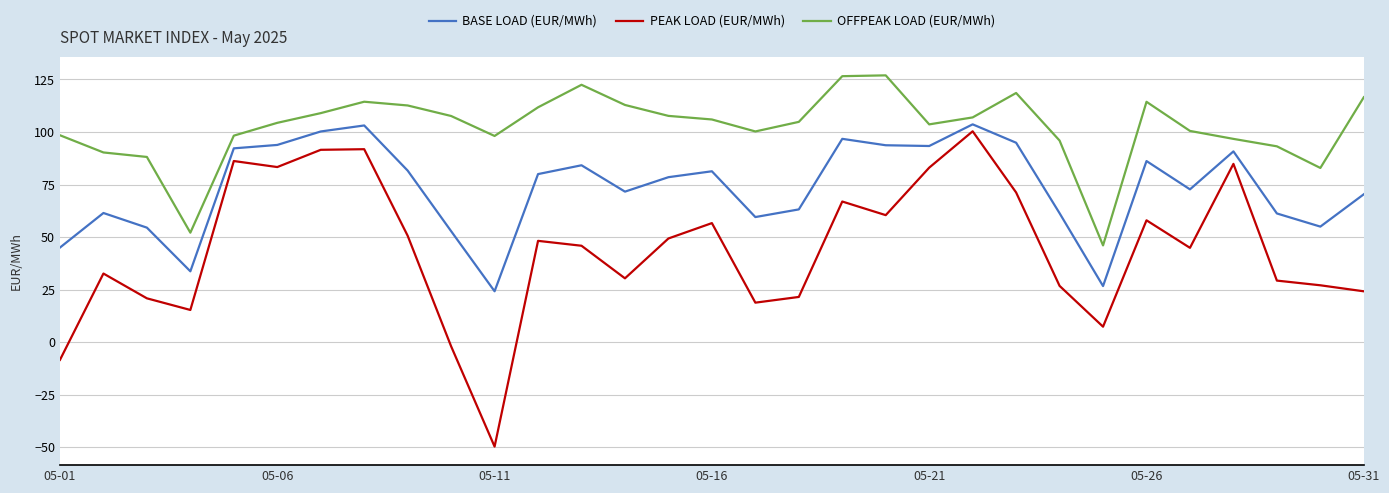

Which series has the largest total across all categories?

OFFPEAK LOAD (EUR/MWh)